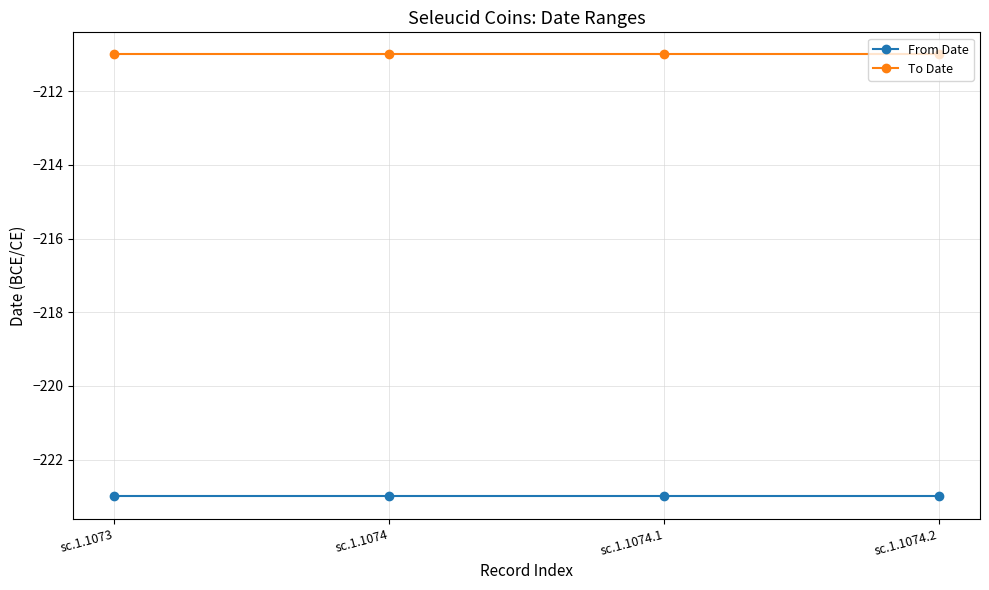

True or false: From Date has a value of -61 at sc.1.1073.

False